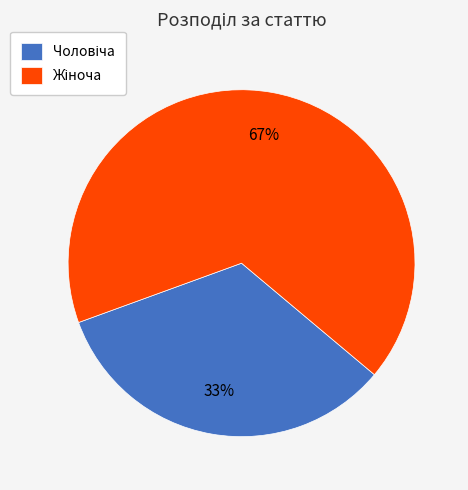

How many slices are in this pie chart?

2